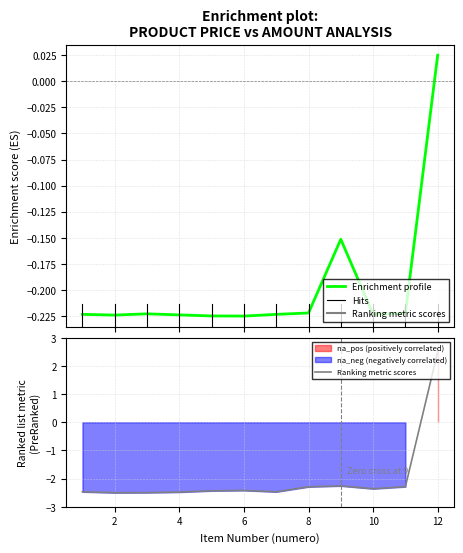

How many series are shown in this chart?

2